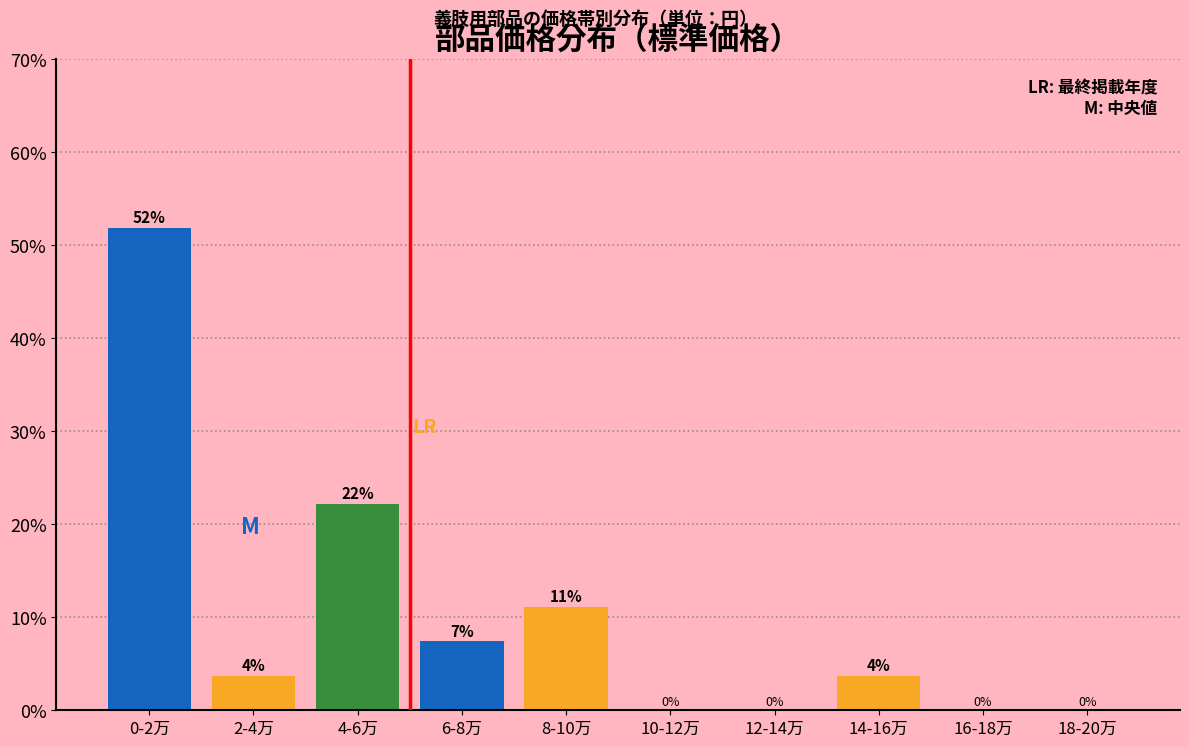

The chart shows a value of 6.2 at 2-4万. True or false?

False